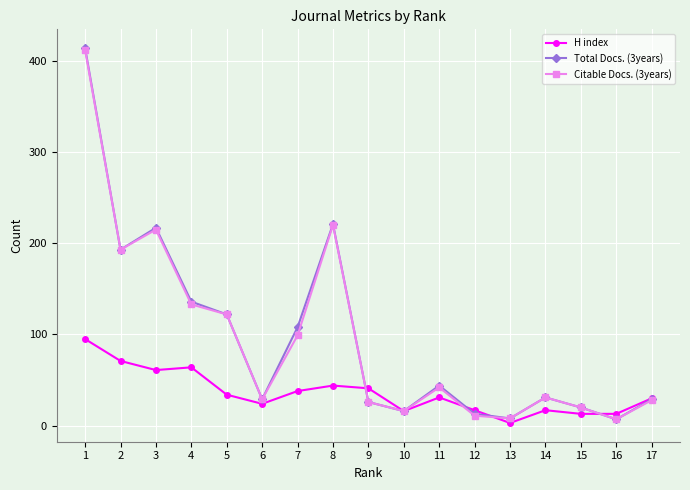

Is the value of H index at 3 greater than the value of Total Docs. (3years) at 14?

Yes